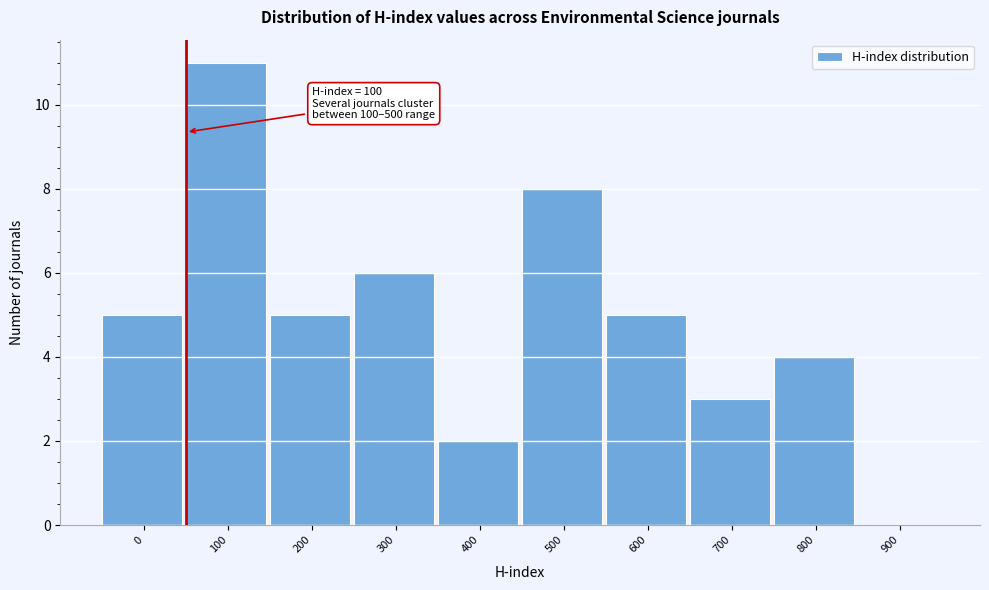

Reading left to right, transcribe all the data shown in this chart.

0=5	100=11	200=5	300=6	400=2	500=8	600=5	700=3	800=4	900=0